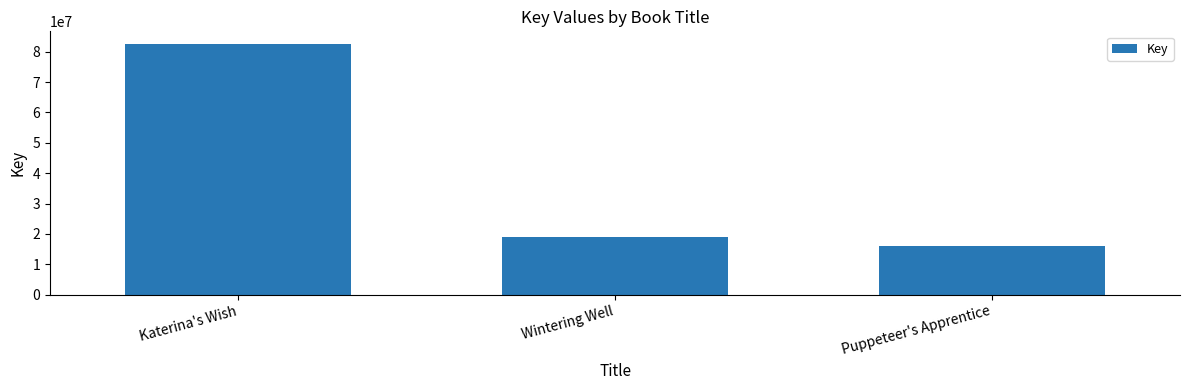

Where is the data nearest to the value 49247842?

Wintering Well